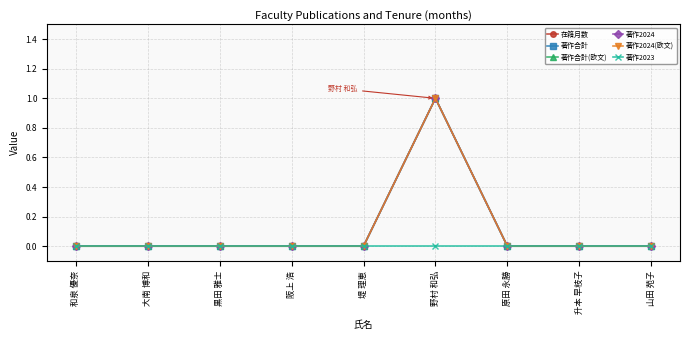

How many interior local peaks does the 著作2024(欧文) series have?

1